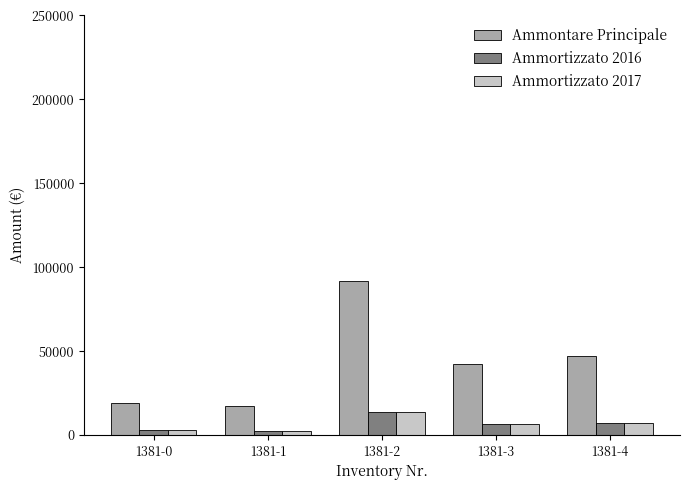

How many distinct data groups are displayed?

3